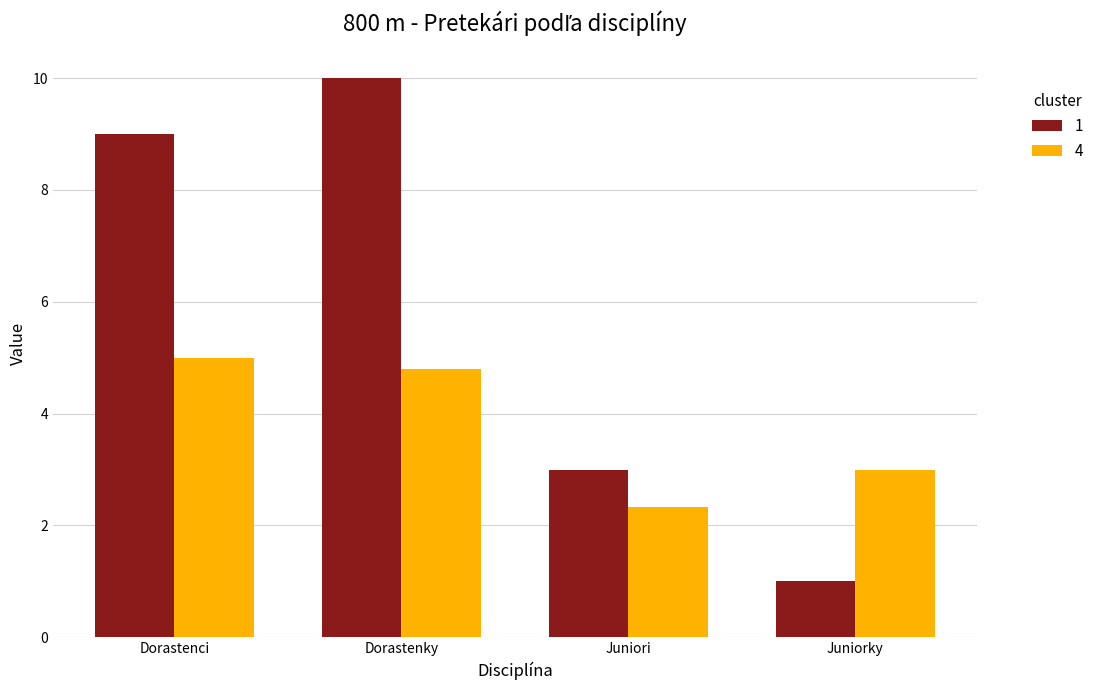

What is the minimum value shown in the chart?

1.0